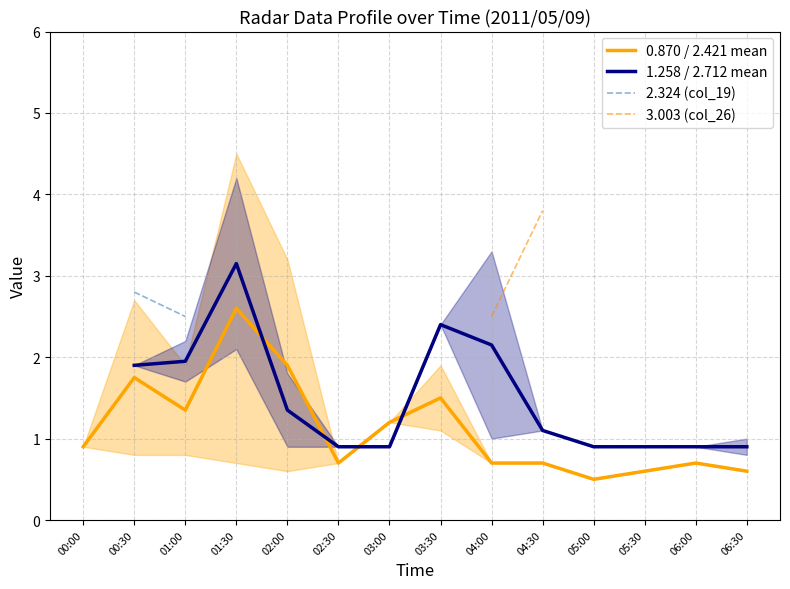

Does the chart have visible grid lines?

Yes